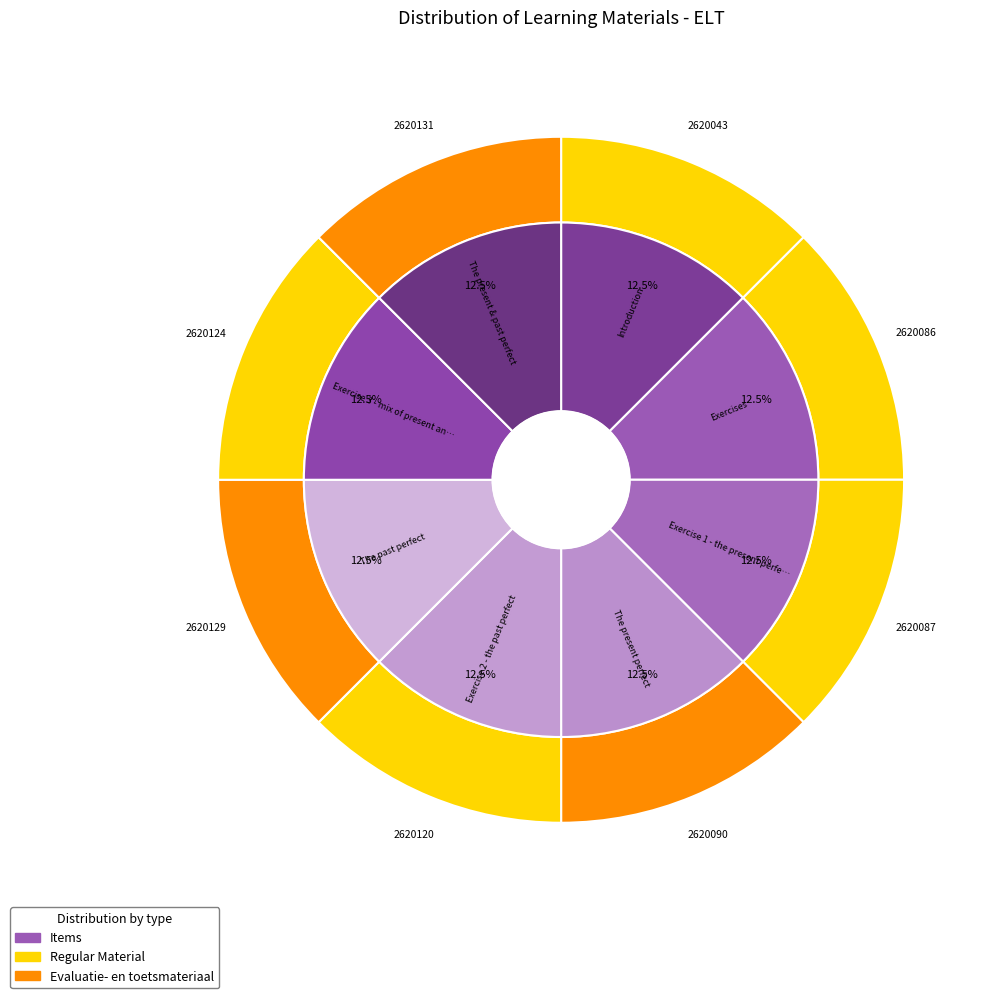

Count the number of slices in the pie.

8